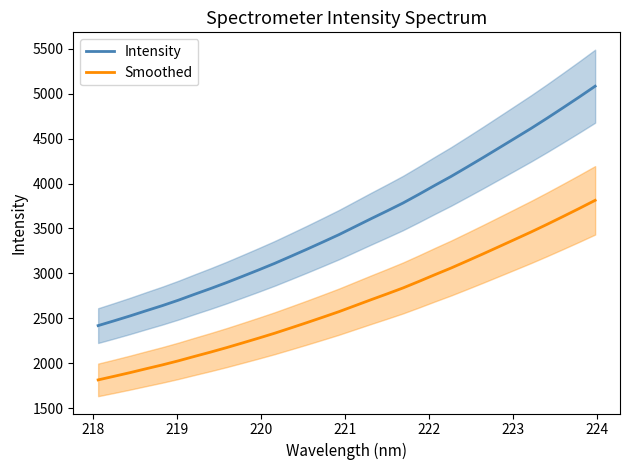

True or false: Intensity has more than 0 points higher than both neighbors.

False